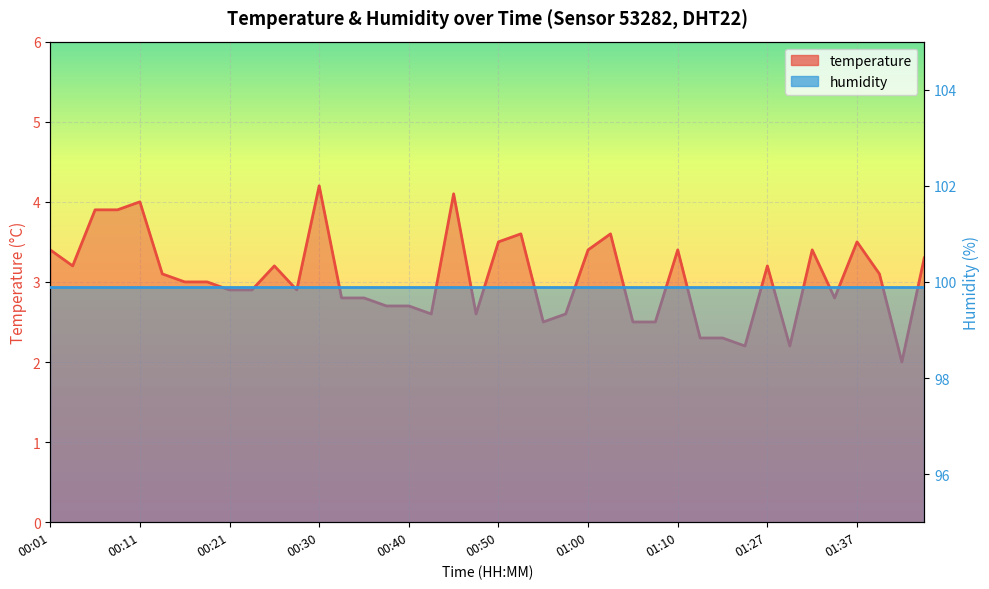

What is the difference between the maximum and second lowest values?

2.0